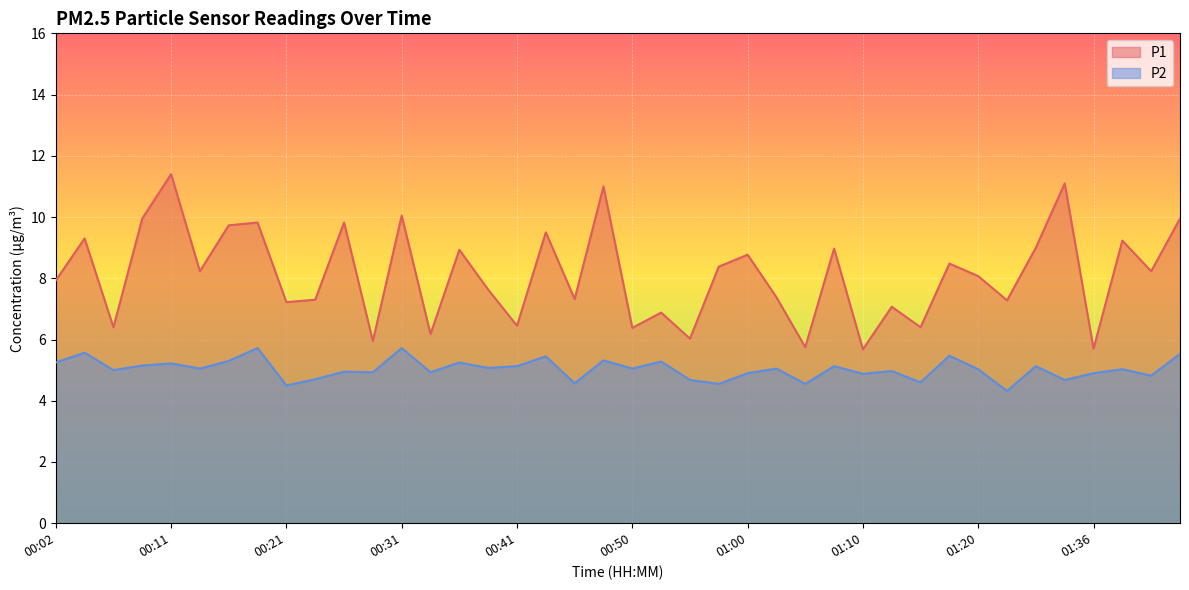

True or false: P2 and P1 intersect in this chart.

False